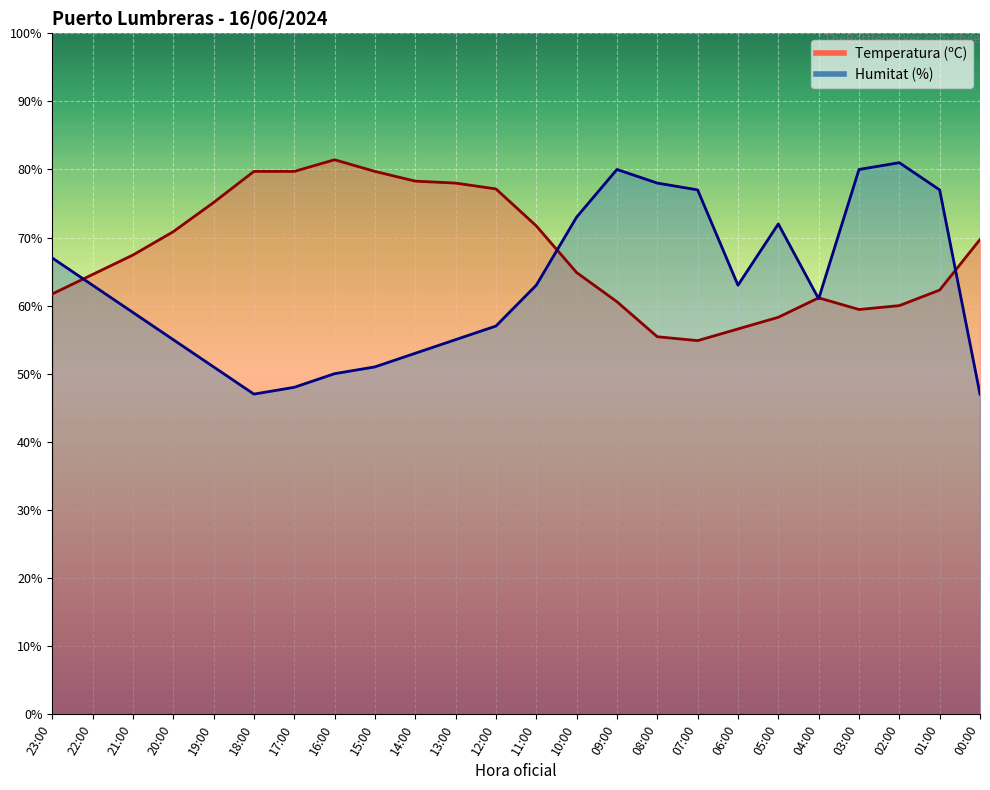

At which category does the chart reach its minimum across all series?

18:00